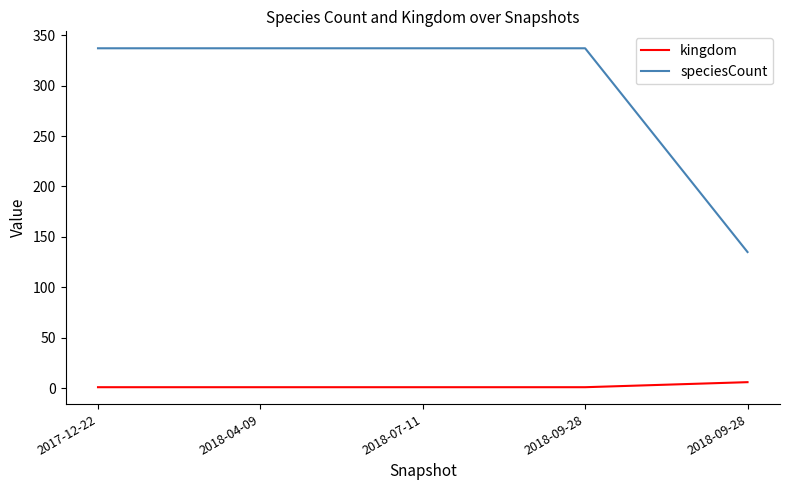

At which category does the chart reach its peak across all series?

2017-12-22